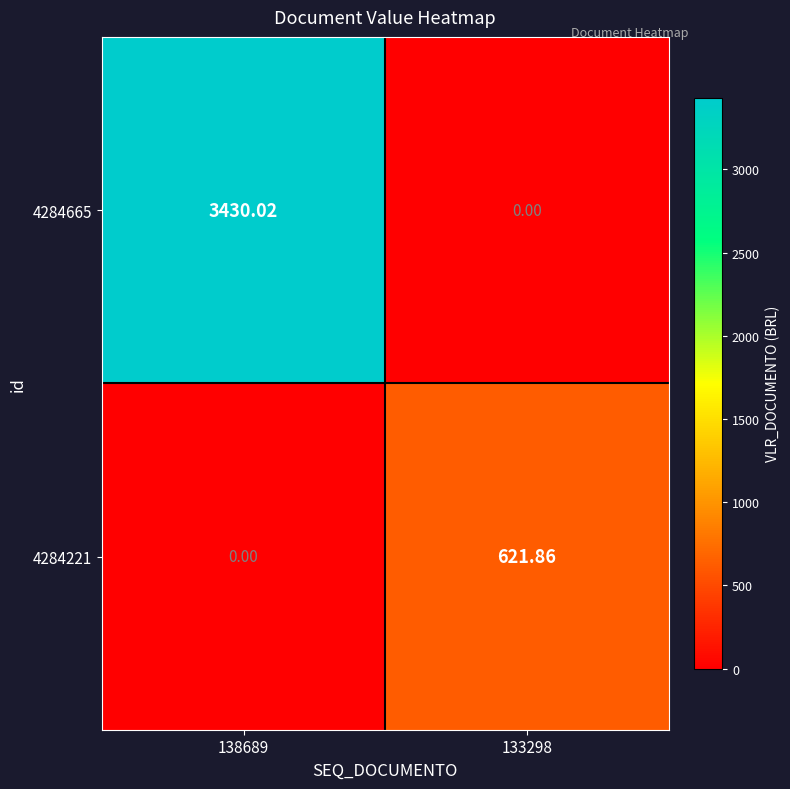

Is the value of 4284221 at 133298 greater than the value of 4284665 at 138689?

No